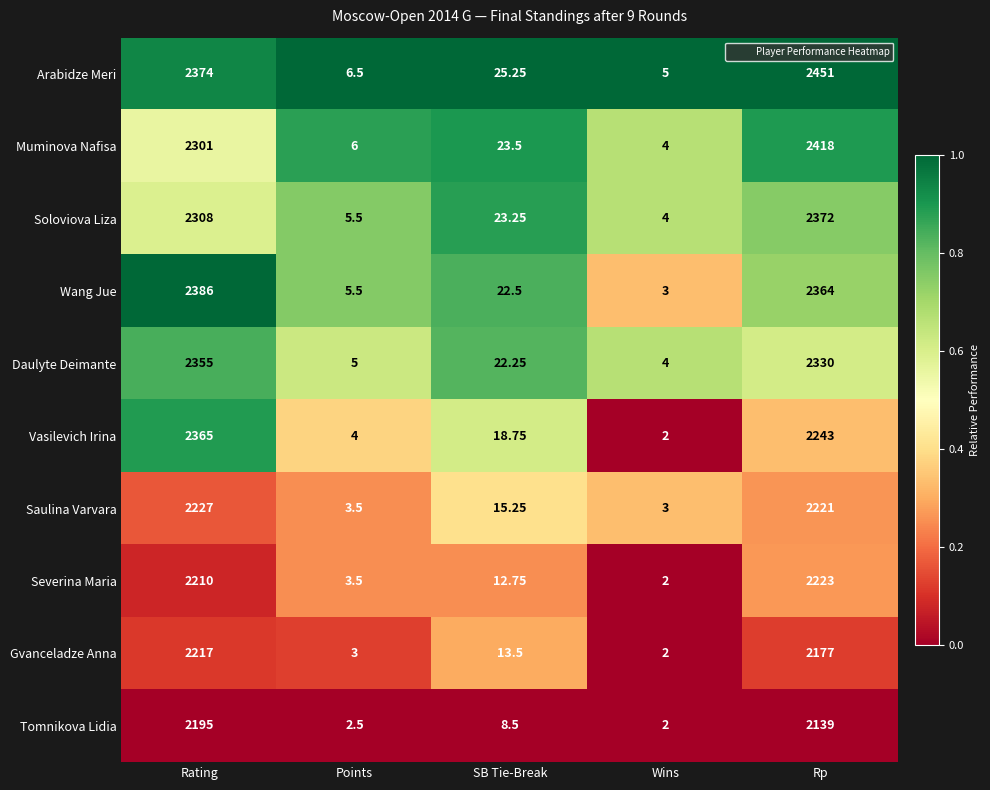

At which label does Saulina Varvara first exceed 15?

Rating